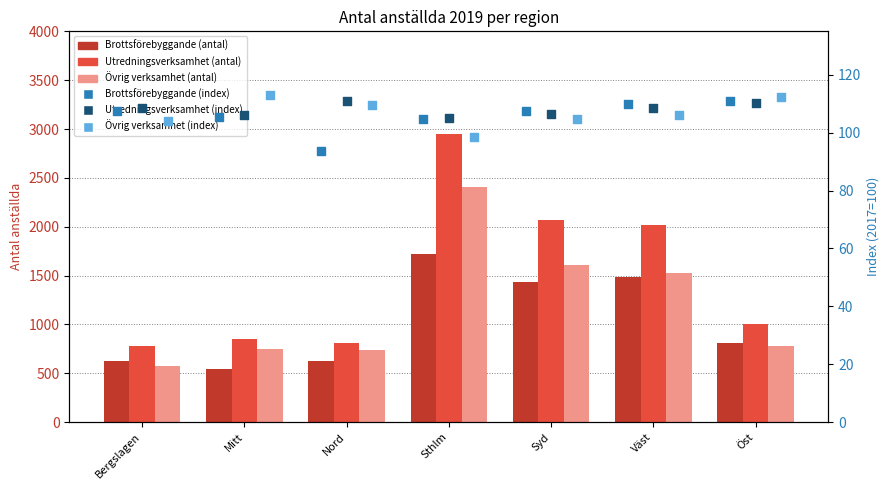

Is the value of Utredningsverksamhet (antal) at Syd greater than the value of Utredningsverksamhet (index) at Sthlm?

Yes